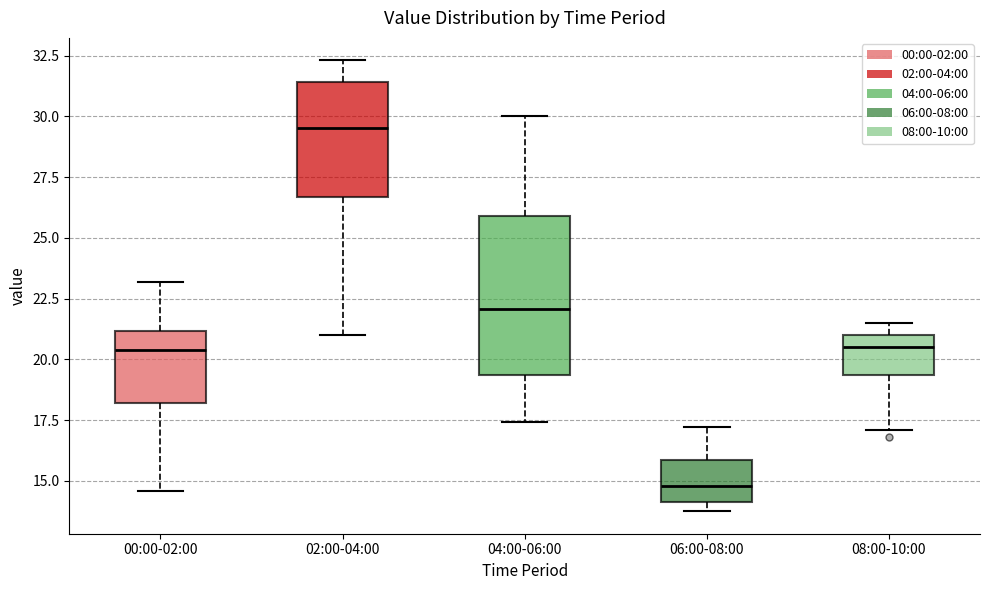

Which box's median line is the highest?

02:00-04:00